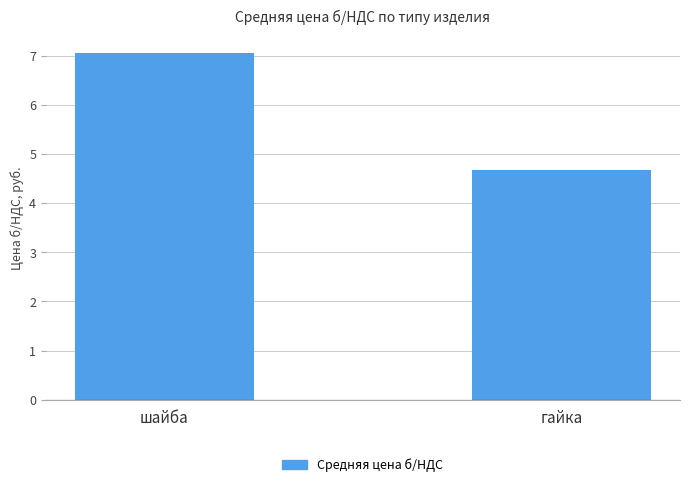

Does the chart contain stacked bars?

No